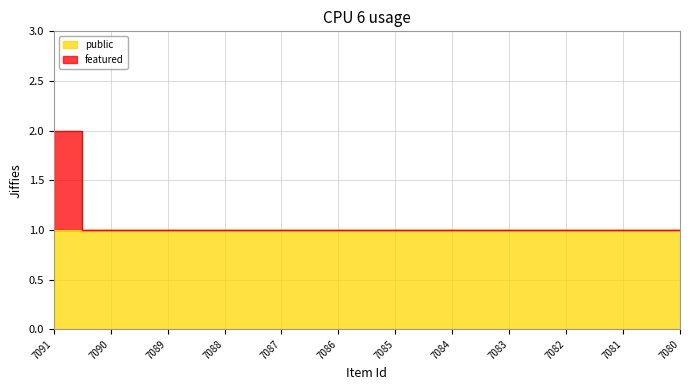

What is the change in value from 7091 to 7083?

-1